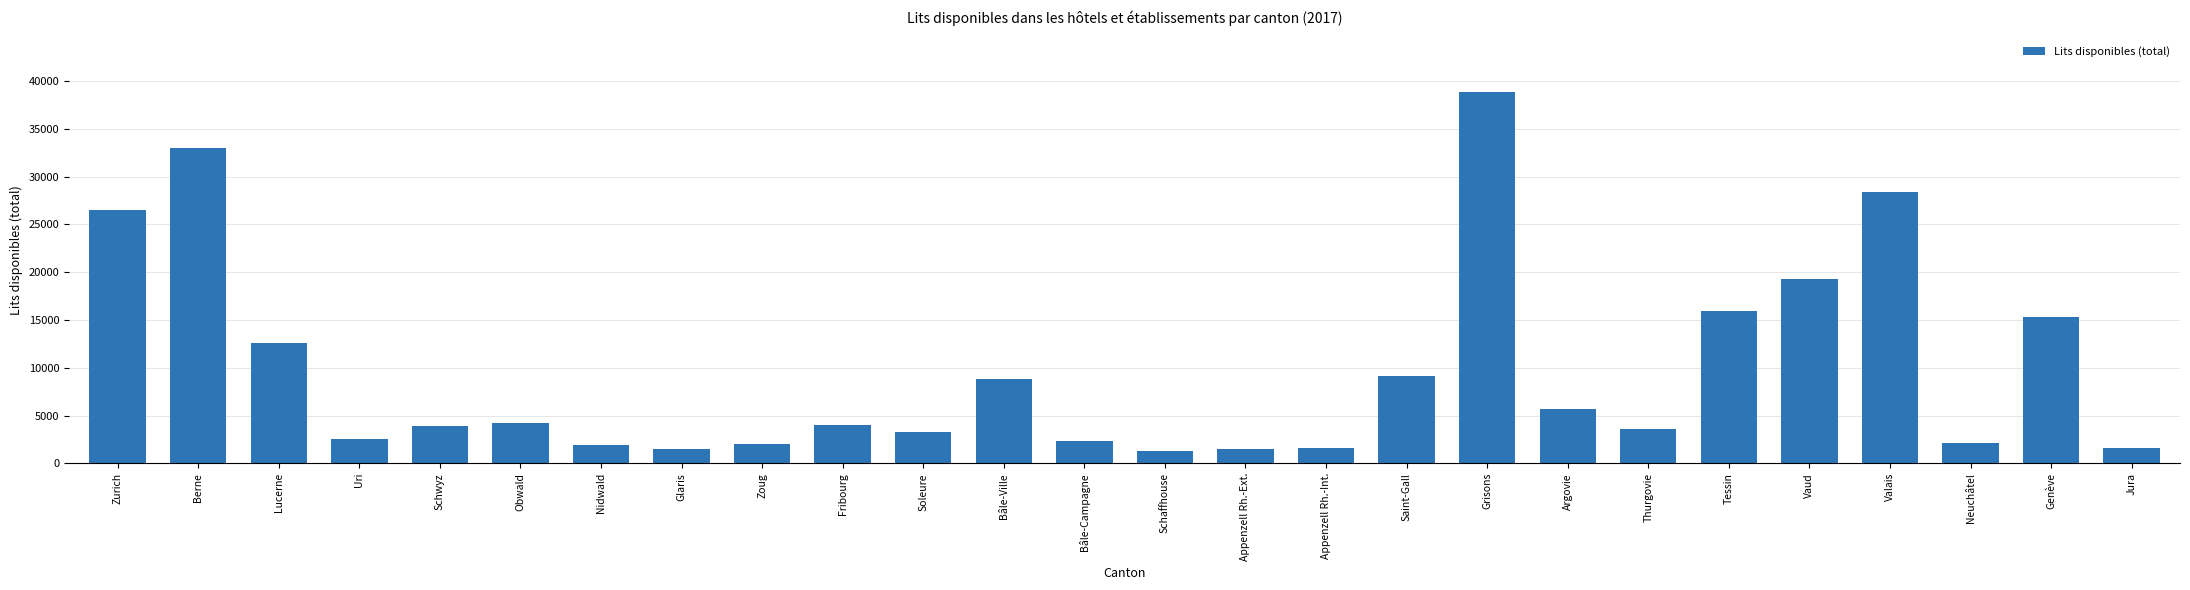

What is the label of the 10th bar from the right?

Saint-Gall